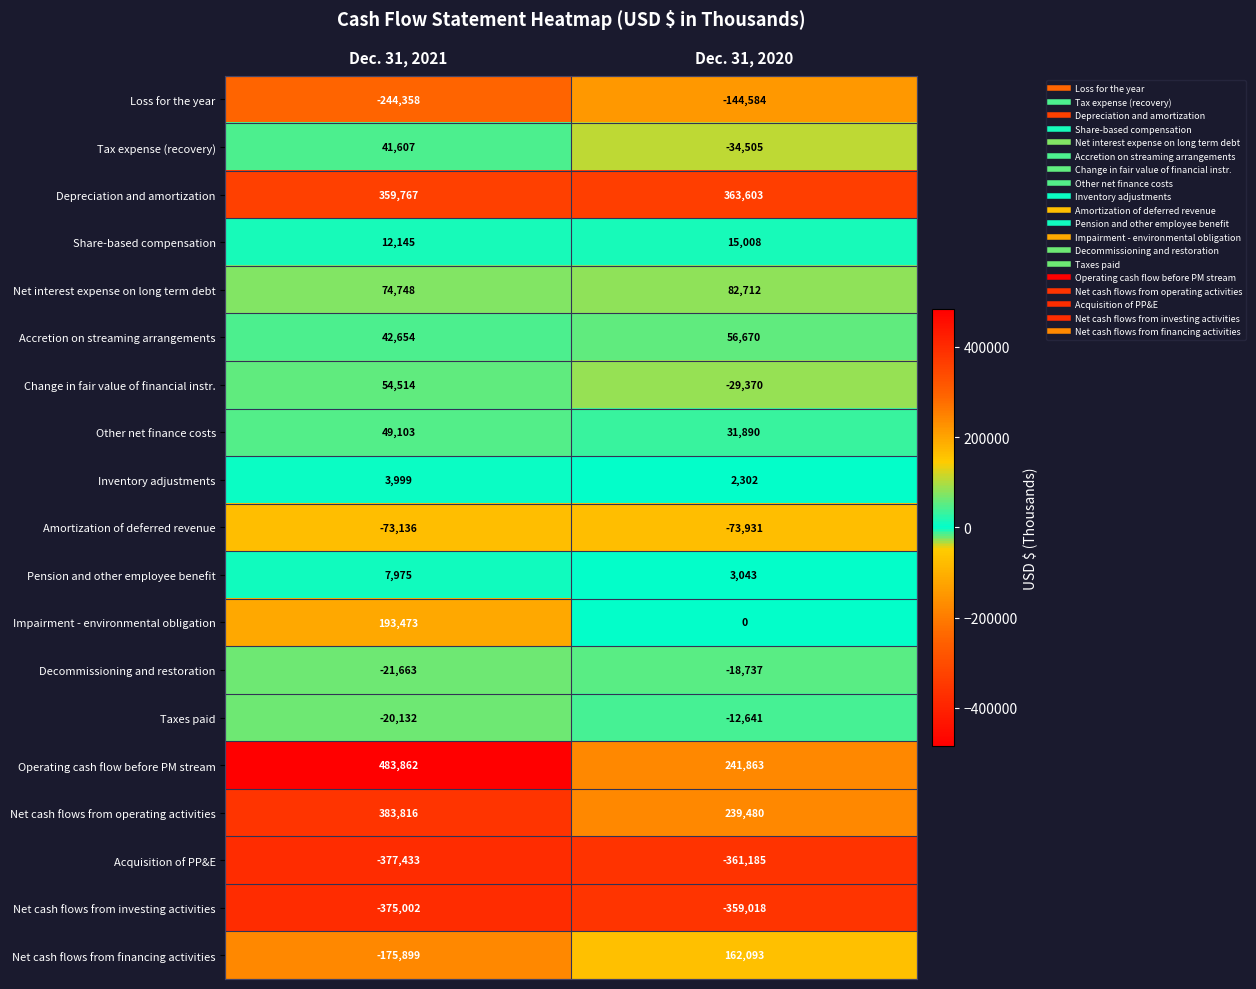

Between Dec. 31, 2021 and Dec. 31, 2020, which series saw the biggest shift?

Net cash flows from financing activities